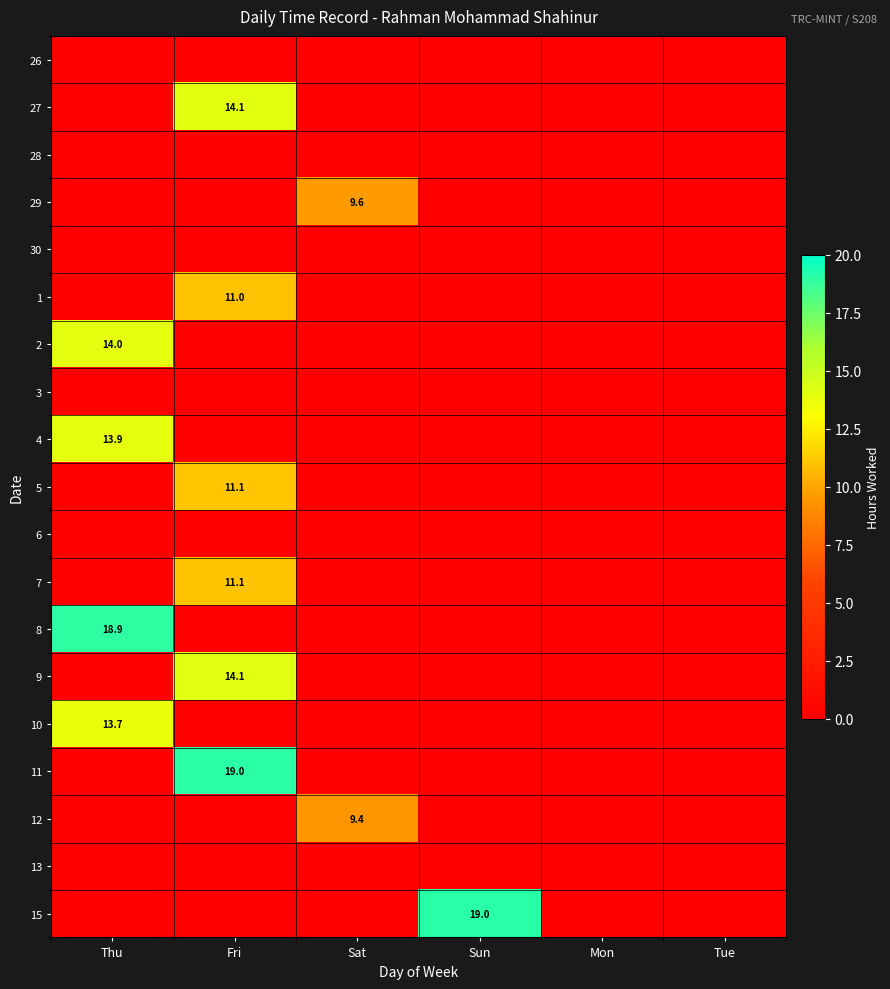

Which label corresponds to the largest value in the chart?

Sun